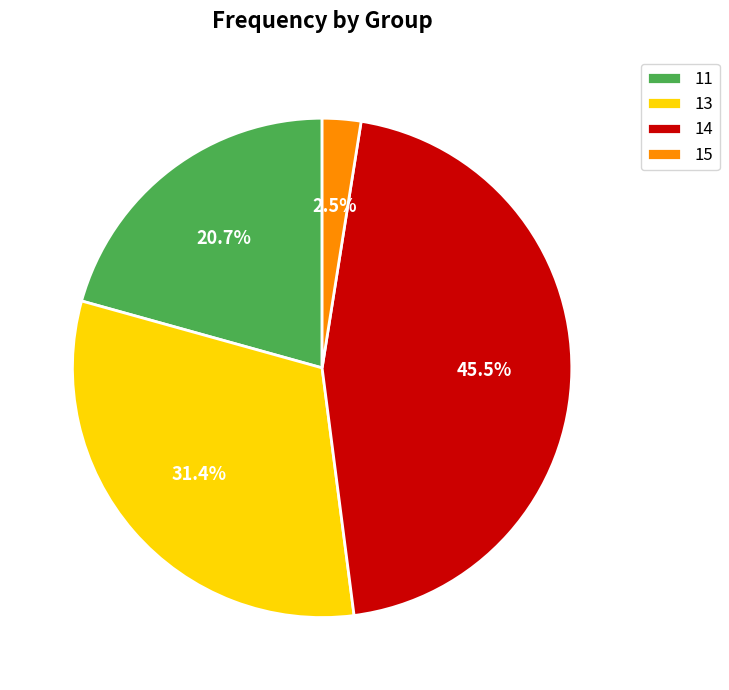

Is 13 the majority of the pie?

No